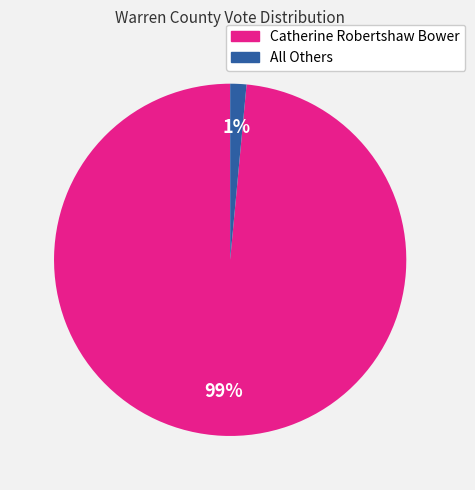

How many slices are in this pie chart?

2